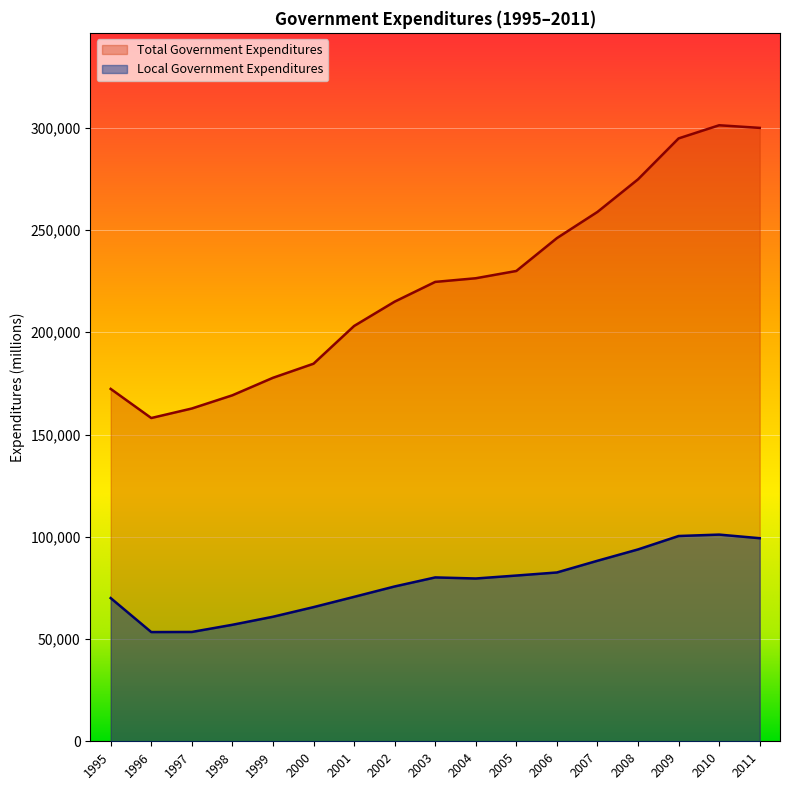

Reading right to left, extract all data points from this chart.

Local Government Expenditures: 2011=99294	2010=101062	2009=100372	2008=93811	2007=88268	2006=82544	2005=81041	2004=79598	2003=80125	2002=75703	2001=70623	2000=65598	1999=60892	1998=56964	1997=53456	1996=53402	1995=70026
Total Government Expenditures: 2011=299928	2010=301213	2009=294782	2008=274781	2007=258843	2006=246028	2005=229965	2004=226403	2003=224621	2002=214960	2001=203063	2000=184612	1999=177733	1998=169176	1997=162715	1996=158064	1995=172305